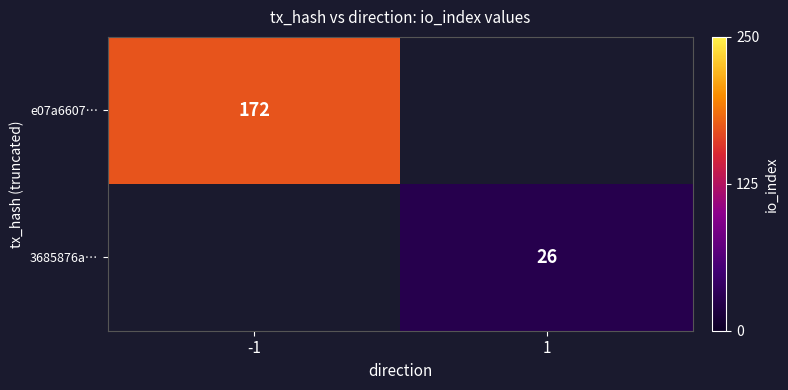

The value of e07a6607… at -1 is 172. True or false?

True